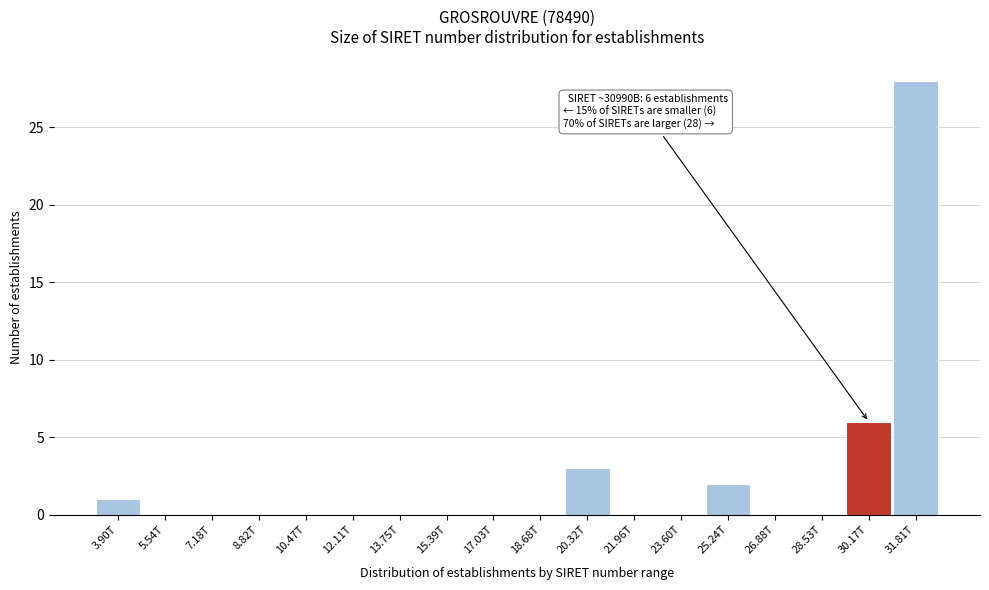

Reading right to left, what are all the values shown in this chart?

31.81T=28	30.17T=6	28.53T=0	26.88T=0	25.24T=2	23.60T=0	21.96T=0	20.32T=3	18.68T=0	17.03T=0	15.39T=0	13.75T=0	12.11T=0	10.47T=0	8.82T=0	7.18T=0	5.54T=0	3.90T=1